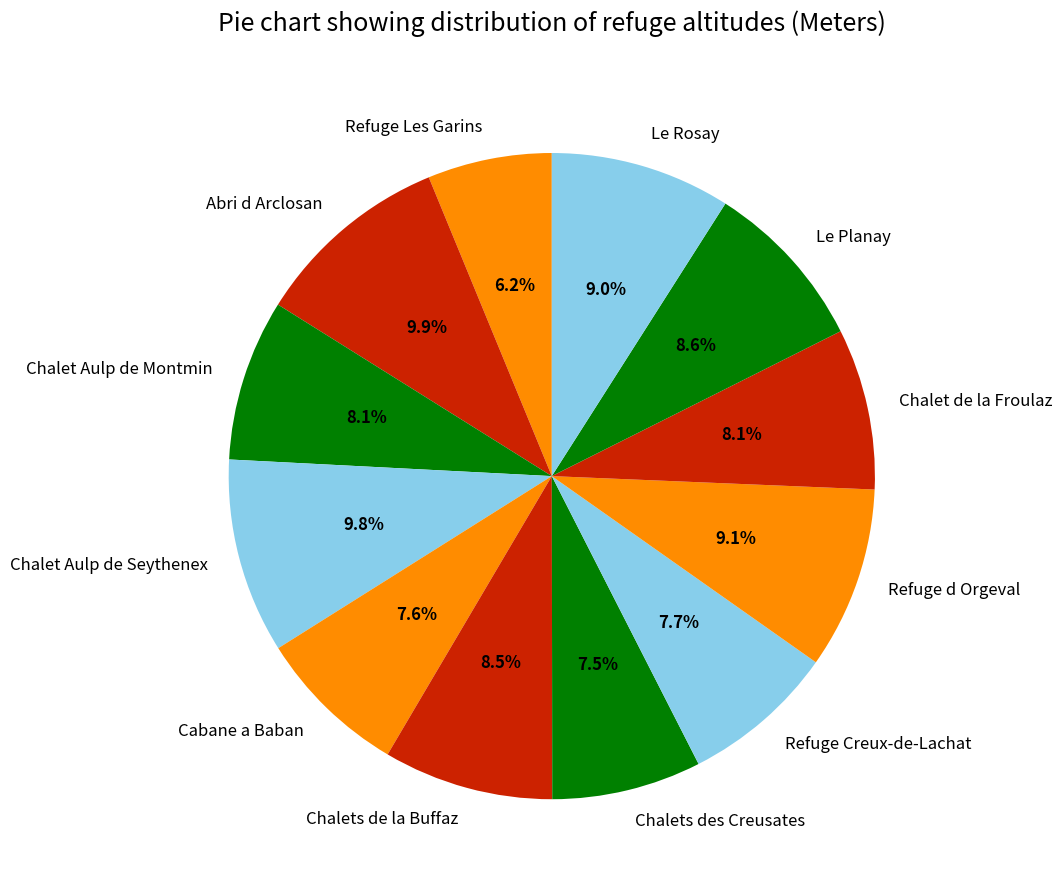

How many segments does this pie chart have?

12